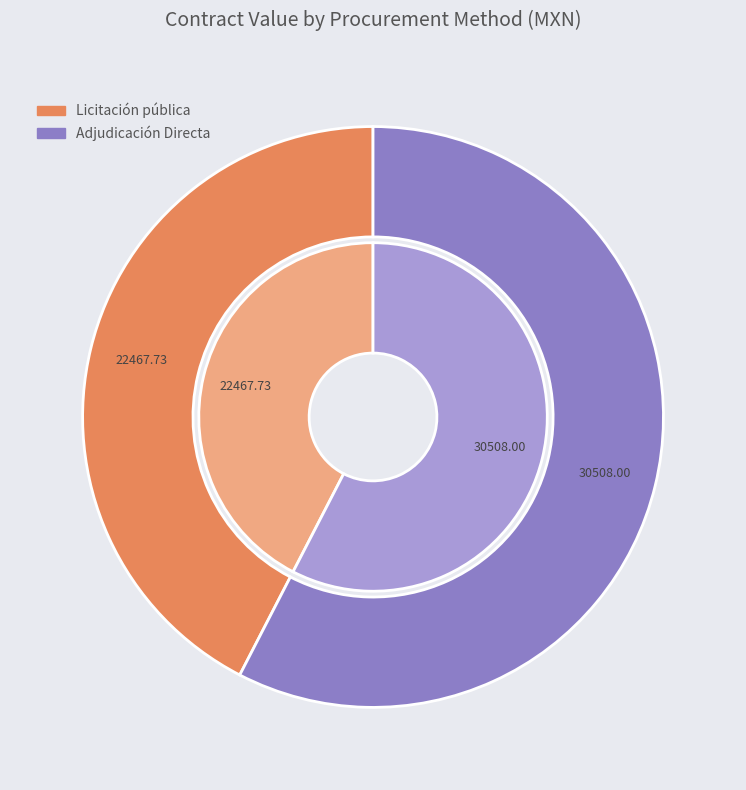

Do Adjudicación Directa and 2 together represent more than half of the pie?

Yes